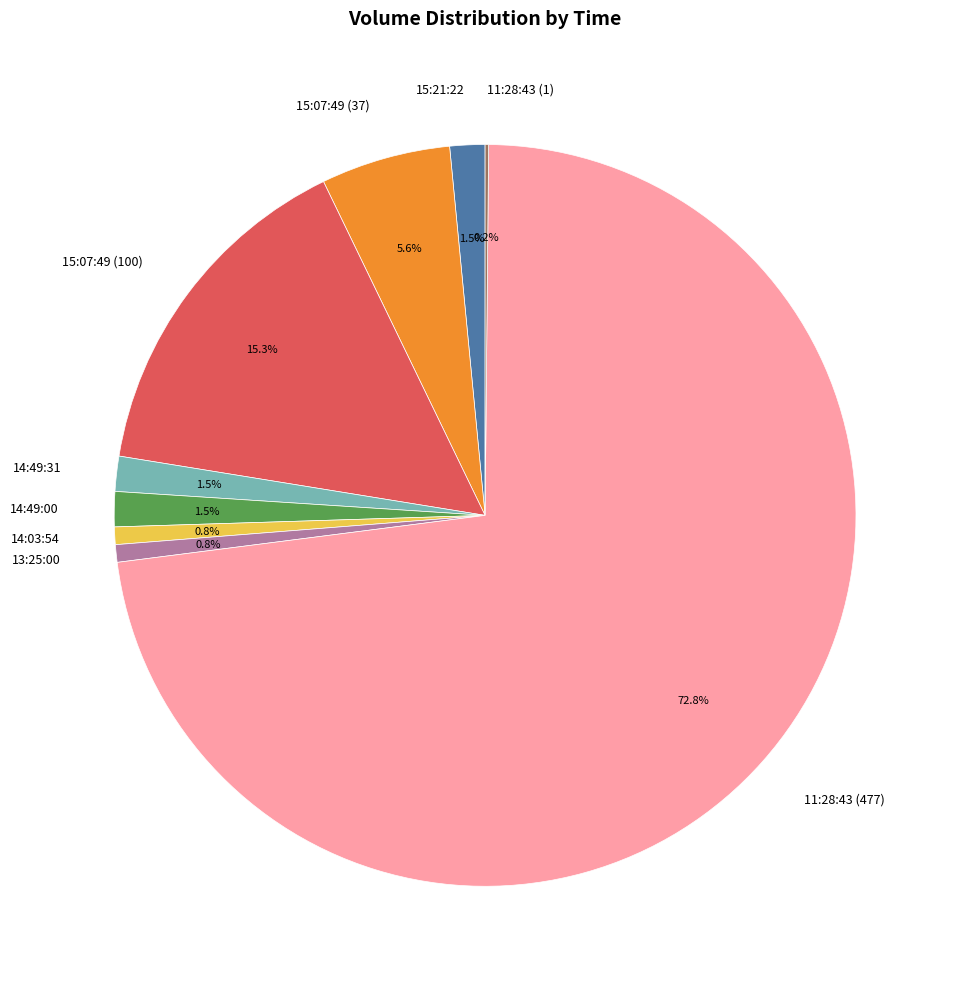

Between 15:07:49 (37) and 14:03:54, which is larger?

15:07:49 (37)